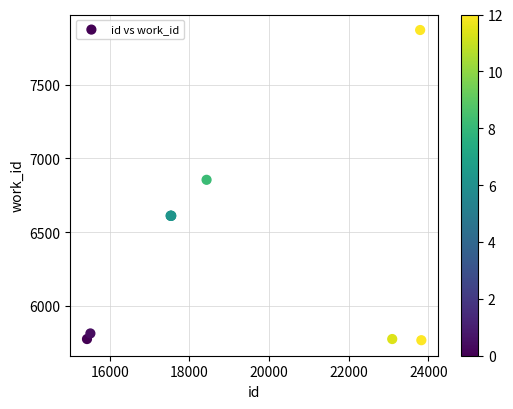

What Y value in the scatter plot is closest to 6819?

6855